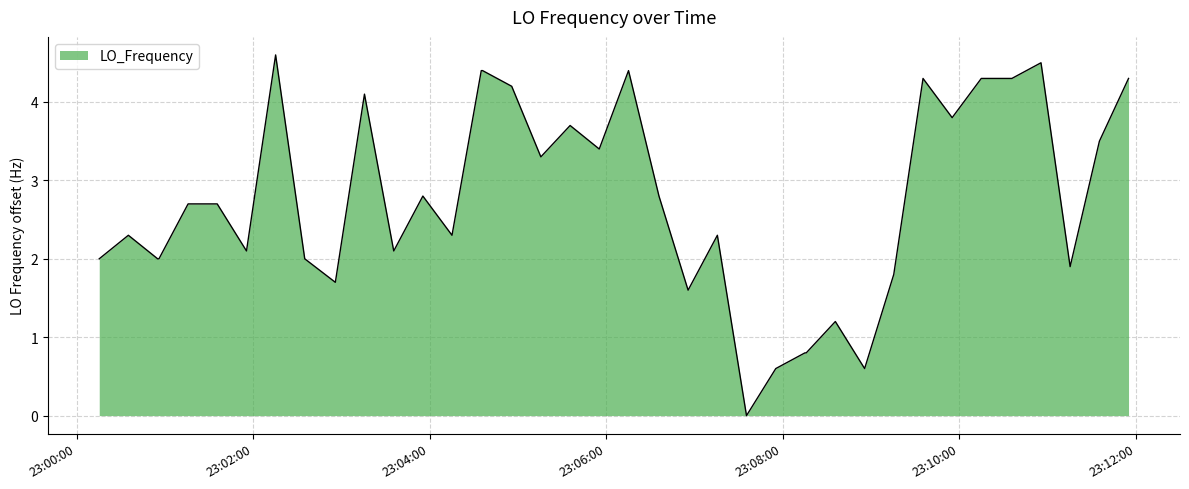

What is the difference between the maximum and minimum values?

4.6